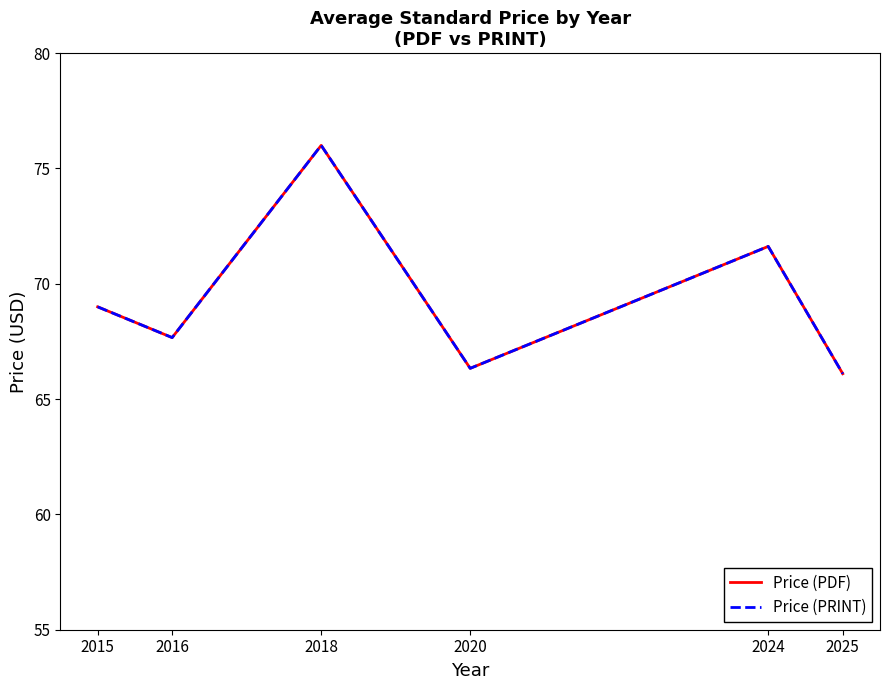

Does the chart have visible grid lines?

No